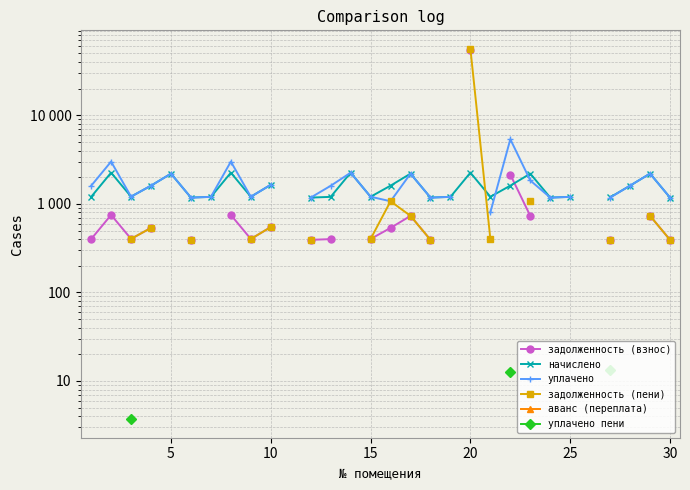

Does the chart display data point markers on the line(s)?

Yes